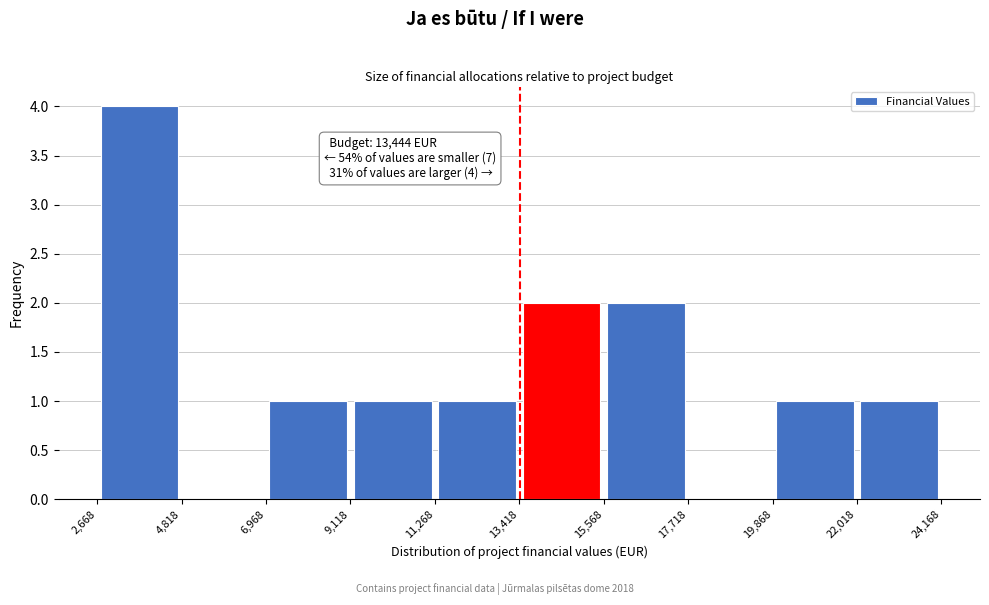

Over which range of the x-axis is the bar tallest?

2,668 to 4,818